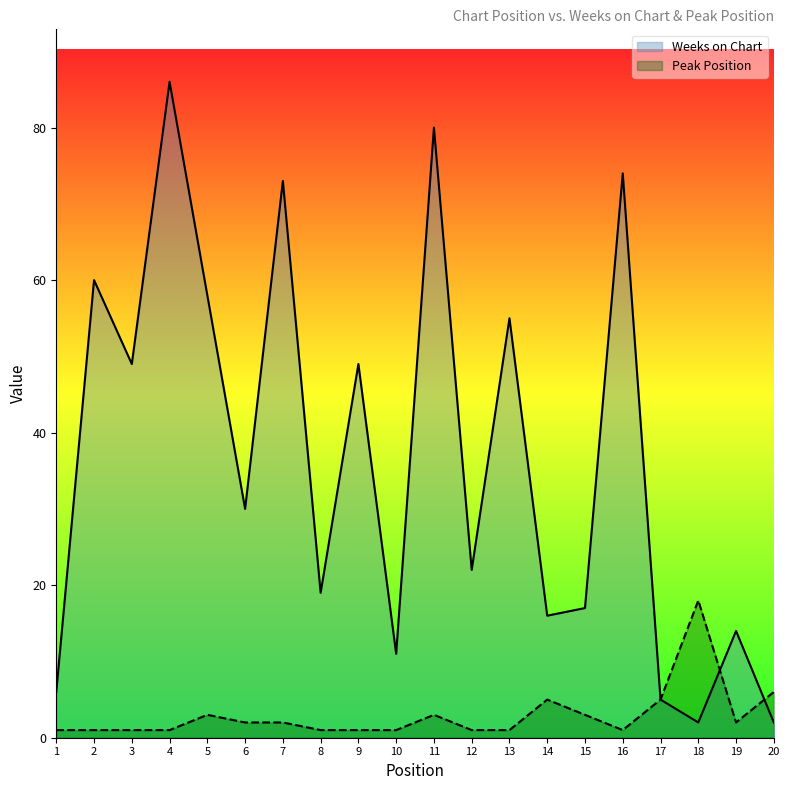

What are all the series names shown in the legend?

Weeks on Chart, Peak Position